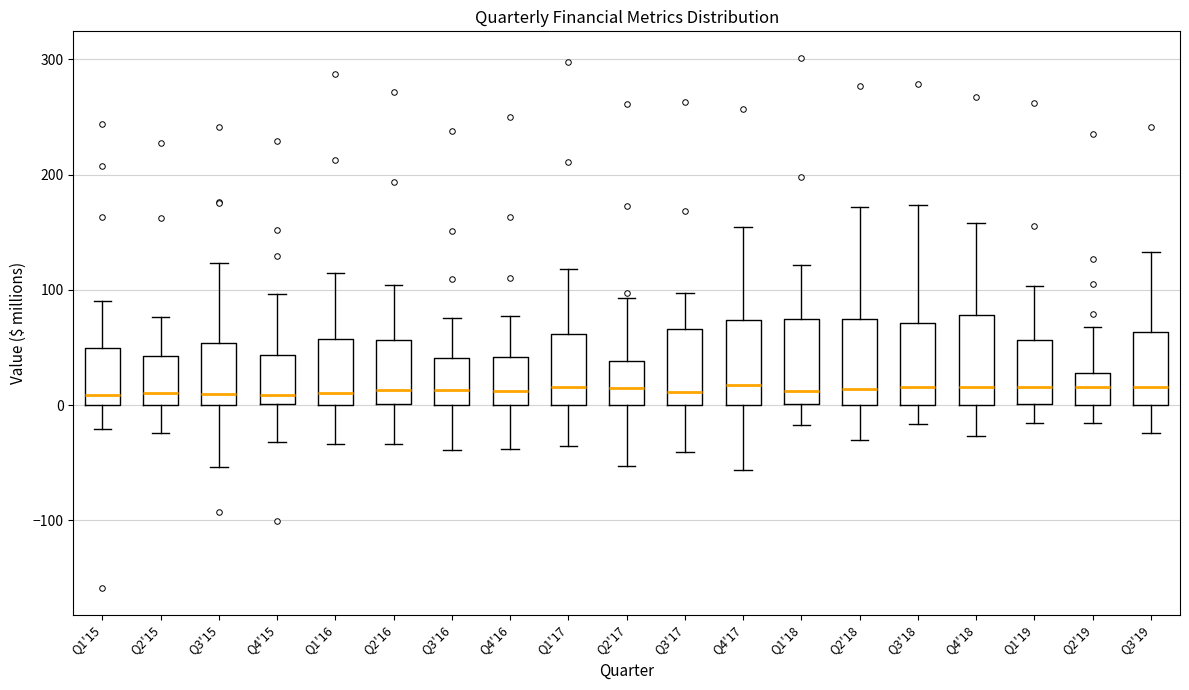

Reading left to right, transcribe this box plot: for each box, give where its median line is, the range the box spans, and where its two whiskers end, as read against the y-axis. The values are not printed on the chart, so give them approximately, as read against the axis.

Q1'15: median 10, box 0 to 50, whiskers -20 to 90
Q2'15: median 10, box 0 to 40, whiskers -20 to 80
Q3'15: median 10, box 0 to 50, whiskers -50 to 120
Q4'15: median 10, box 0 to 40, whiskers -30 to 100
Q1'16: median 10, box 0 to 60, whiskers -30 to 110
Q2'16: median 10, box 0 to 60, whiskers -30 to 100
Q3'16: median 10, box 0 to 40, whiskers -40 to 80
Q4'16: median 10, box 0 to 40, whiskers -40 to 80
Q1'17: median 20, box 0 to 60, whiskers -40 to 120
Q2'17: median 10, box 0 to 40, whiskers -50 to 90
Q3'17: median 10, box 0 to 70, whiskers -40 to 100
Q4'17: median 20, box 0 to 70, whiskers -60 to 150
Q1'18: median 10, box 0 to 70, whiskers -20 to 120
Q2'18: median 10, box 0 to 70, whiskers -30 to 170
Q3'18: median 20, box 0 to 70, whiskers -20 to 170
Q4'18: median 20, box 0 to 80, whiskers -30 to 160
Q1'19: median 20, box 0 to 60, whiskers -20 to 100
Q2'19: median 20, box 0 to 30, whiskers -20 to 70
Q3'19: median 20, box 0 to 60, whiskers -20 to 130